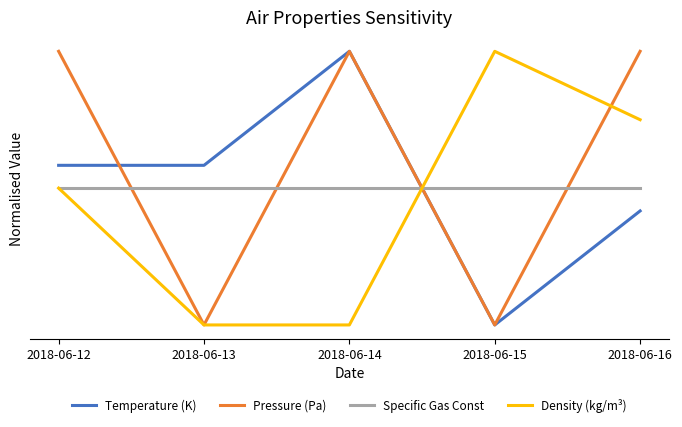

Is this an area chart (filled region under the line)?

No